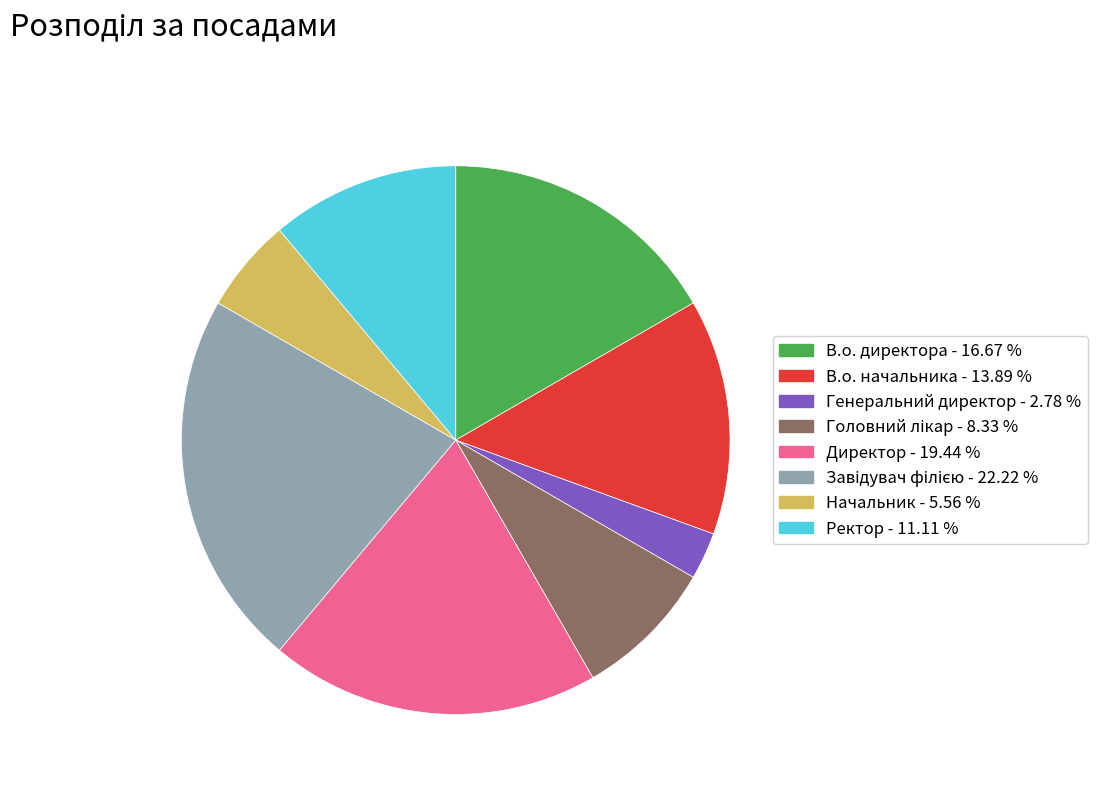

How many slices are in this pie chart?

8